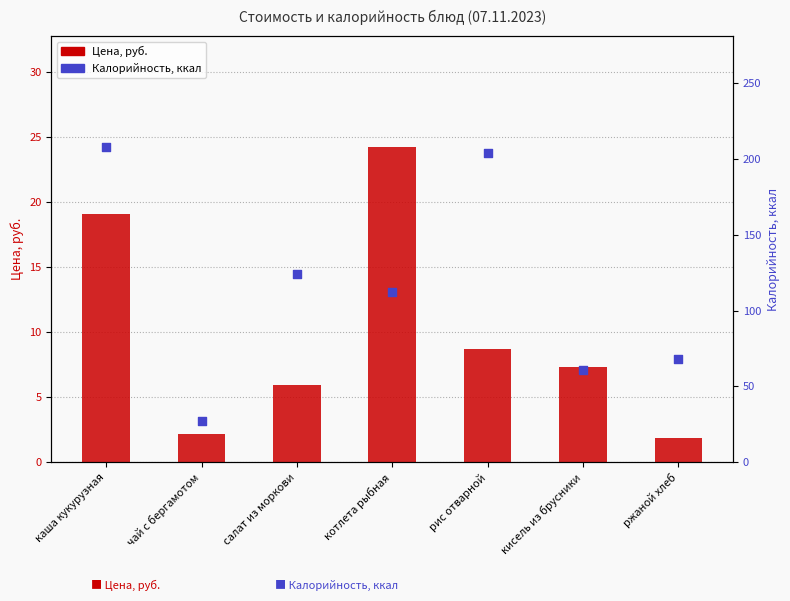

Which series reaches the maximum Y coordinate?

Калорийность, ккал